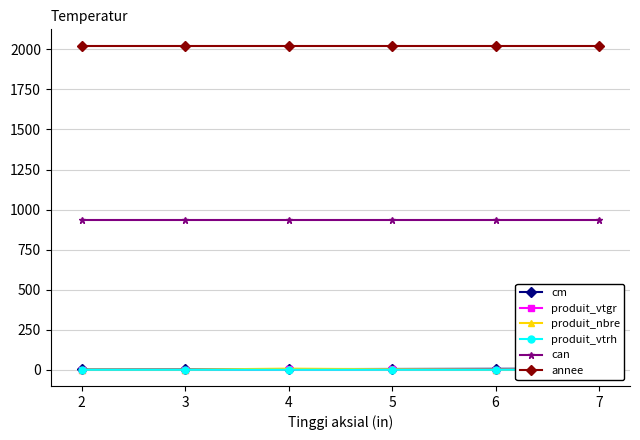

Rank the series at 4 from highest to lowest value.

annee, can, produit_nbre, cm, produit_vtgr, produit_vtrh